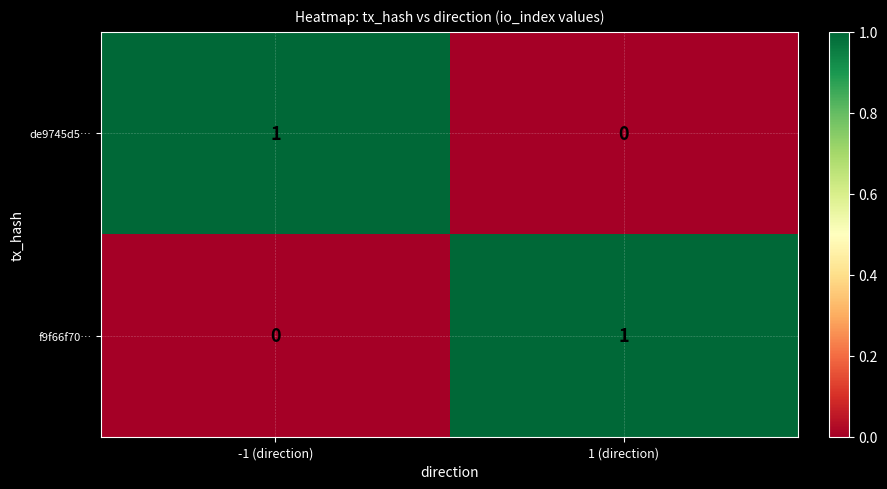

Which category has the lowest value in the f9f66f70… series?

-1 (direction)